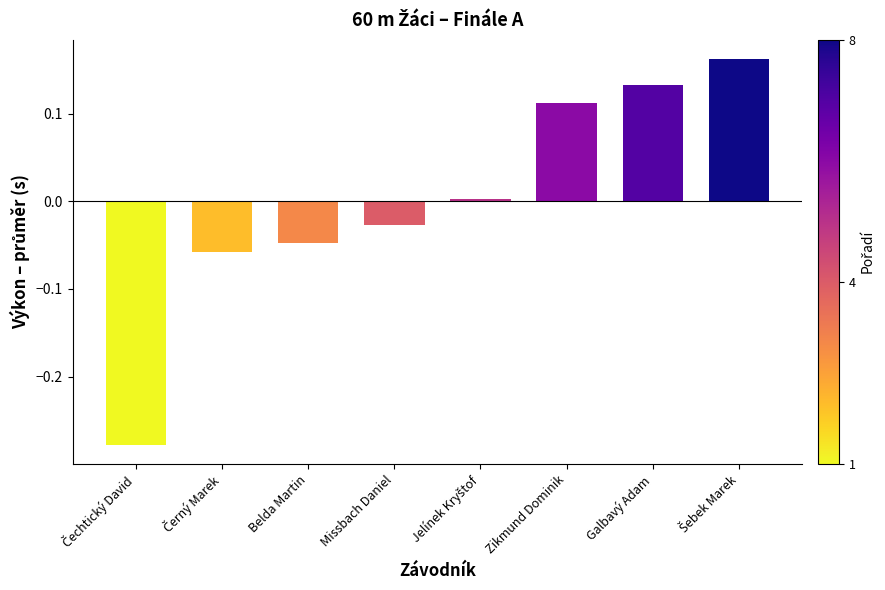

The value at Belda Martin is -0.0. True or false?

True